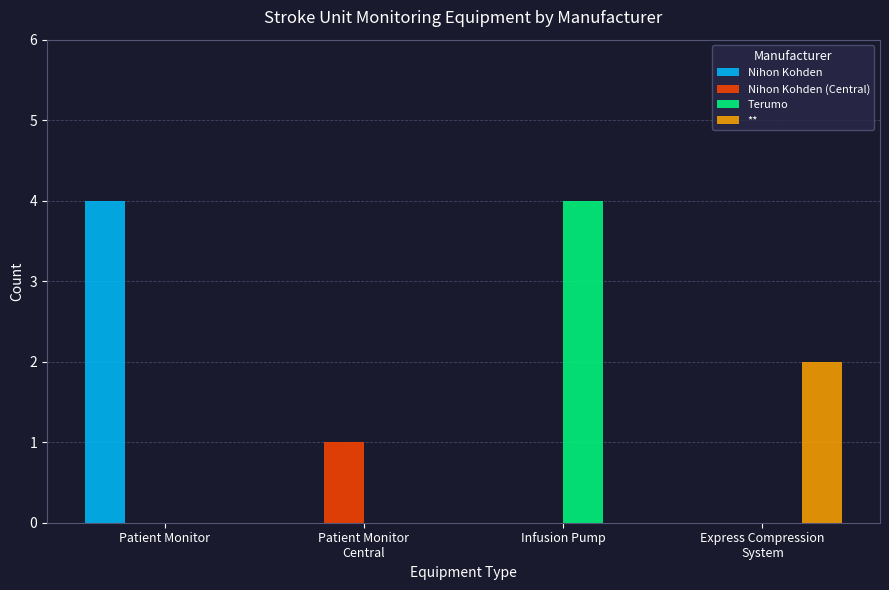

What is the sum of all Nihon Kohden values?

4